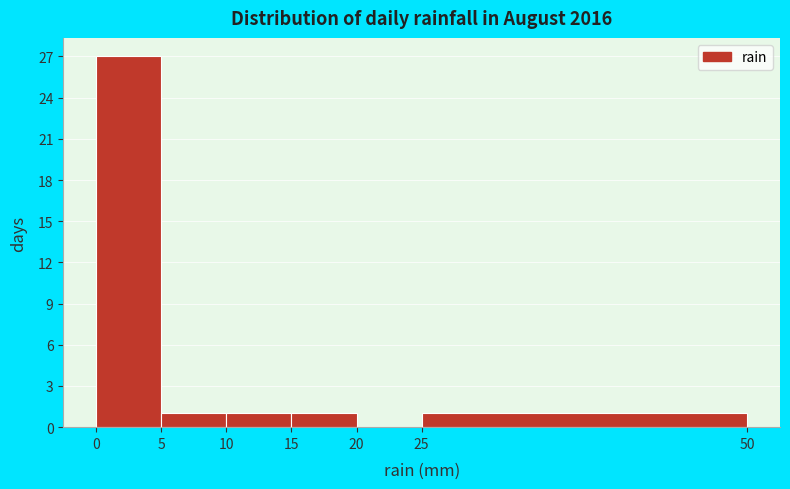

Reading left to right, transcribe this chart: for each bar, give the range it covers on the x-axis and its height. The values are not printed on the chart, so give them approximately, as read against the axis.

0 to 5: 27
5 to 10: 1
10 to 15: 1
15 to 20: 1
20 to 25: 0
25 to 50: 1